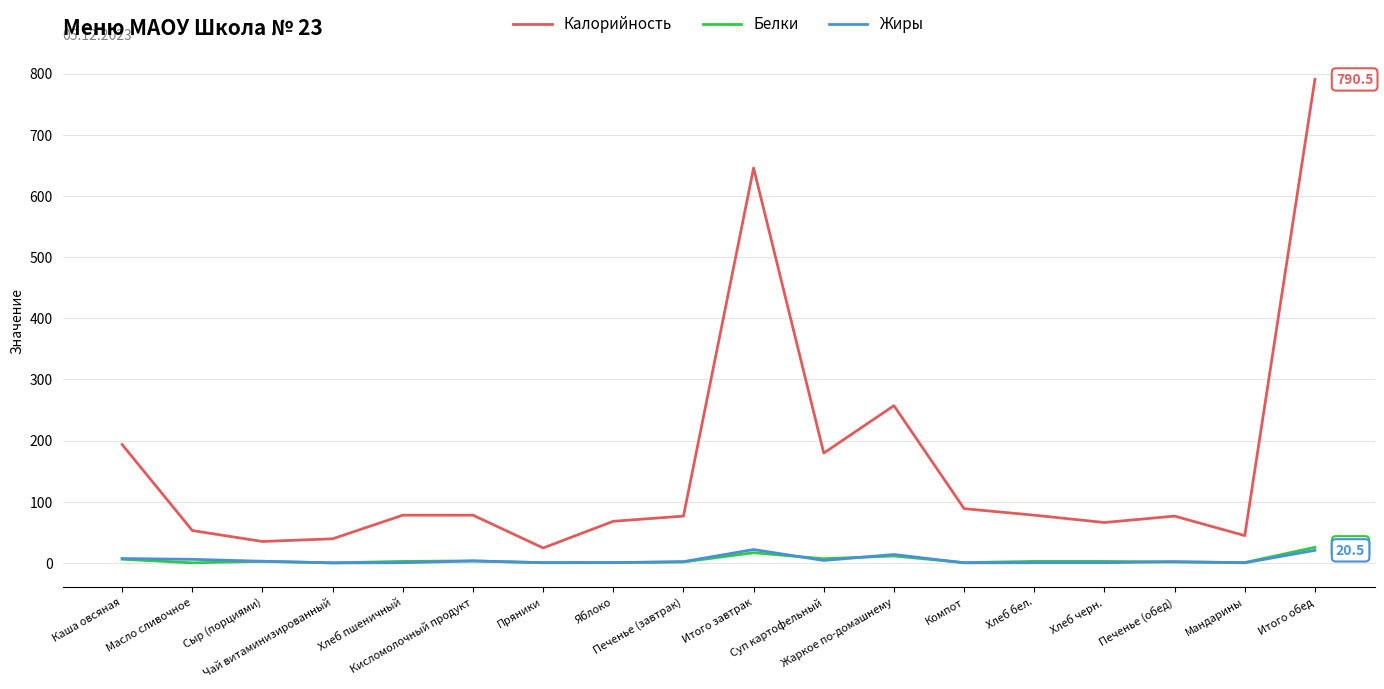

Which series has the largest total across all categories?

Калорийность